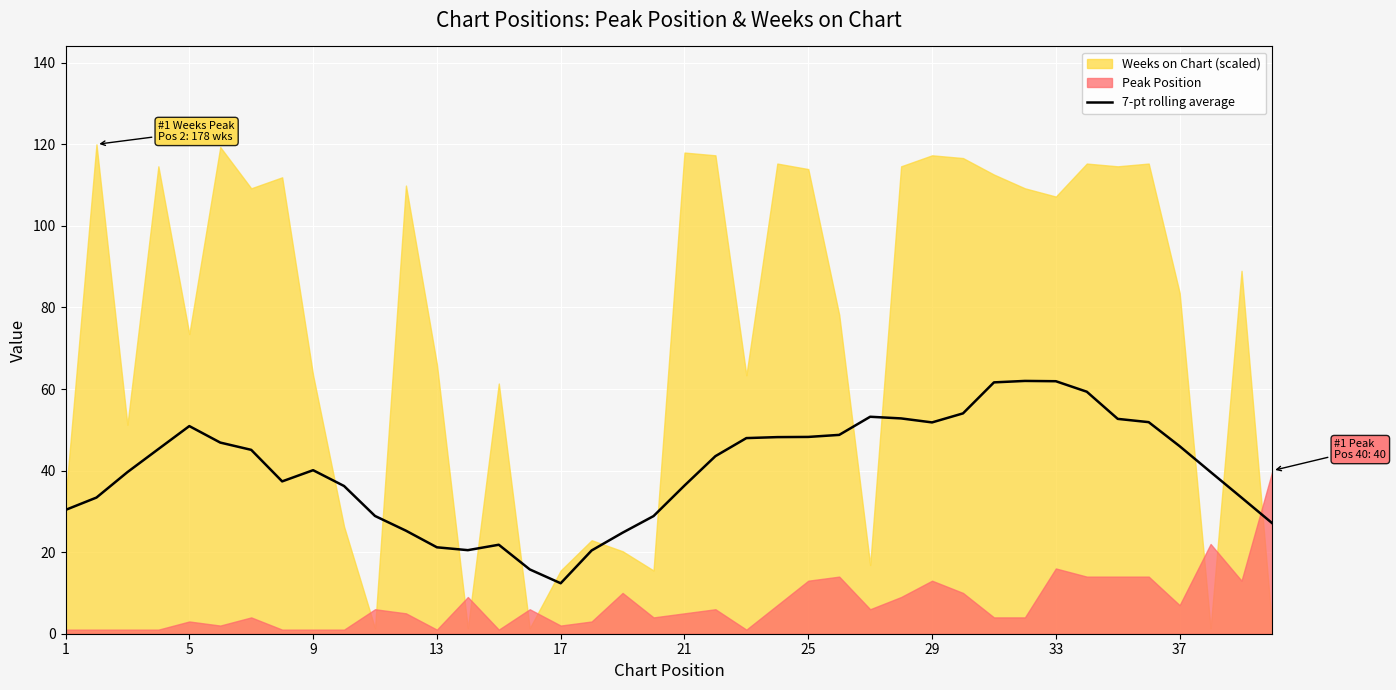

True or false: 7-pt rolling average has a value of 18.9 at 5.

False